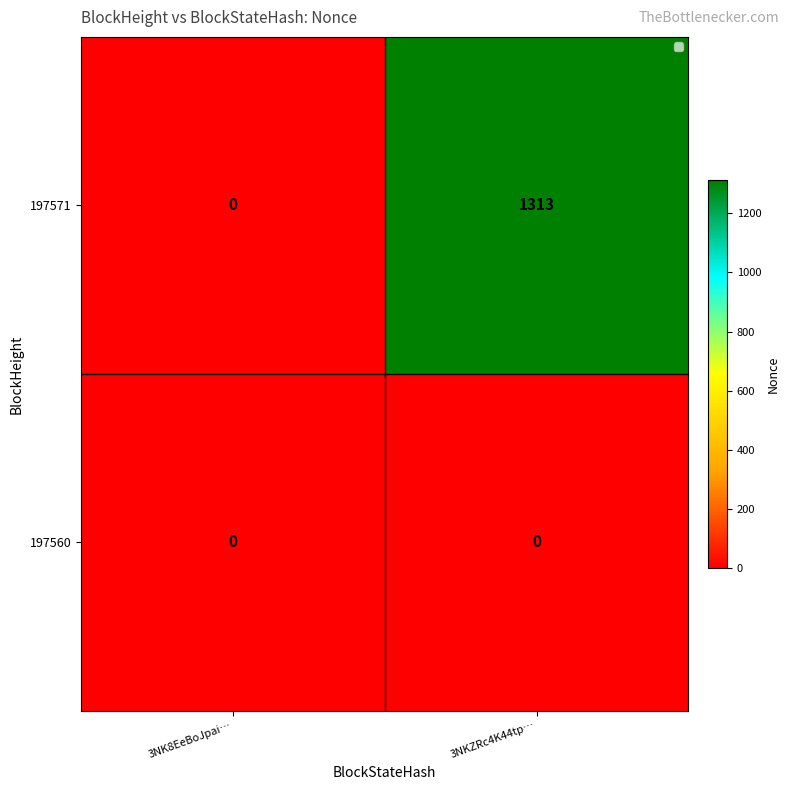

What is the difference between the maximum and minimum values in the 197571 series?

1313